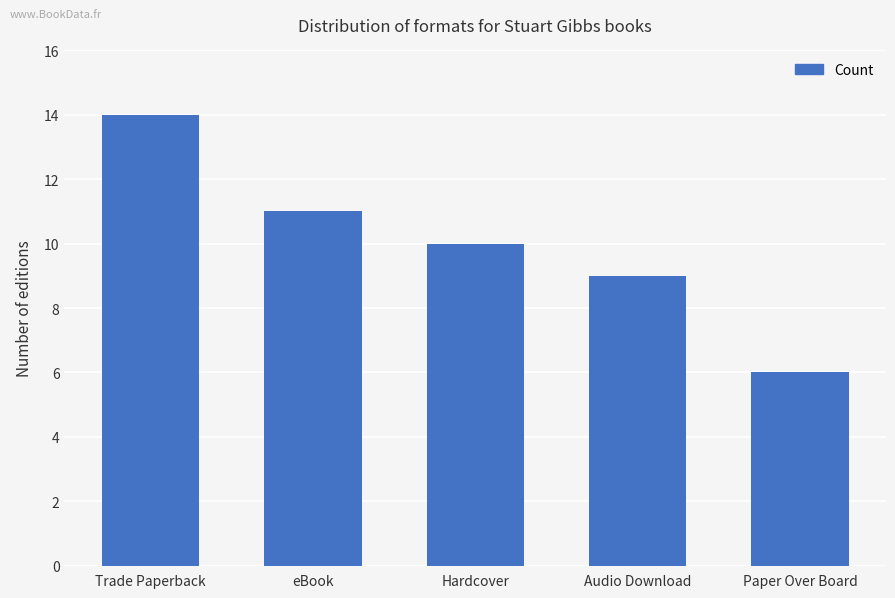

What is the sum of all values?

50